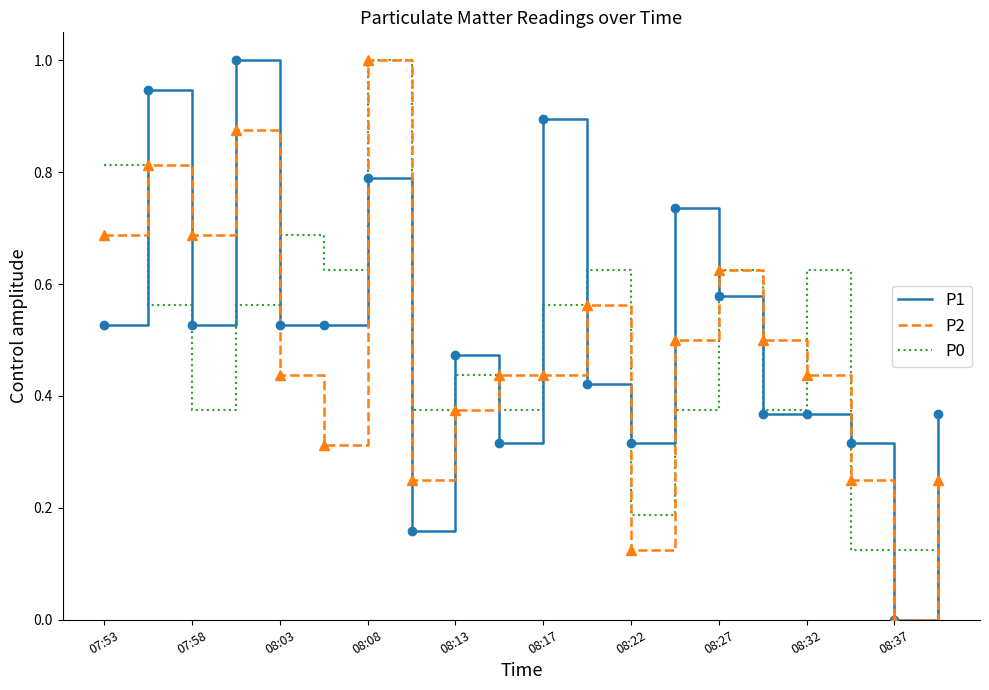

What are all the series names shown in the legend?

P1, P2, P0